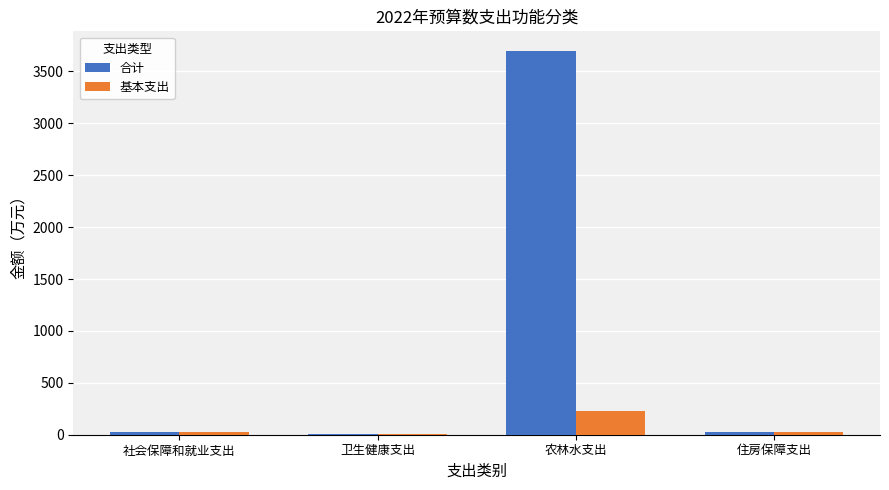

What is the total value across all series at 住房保障支出?

51.2